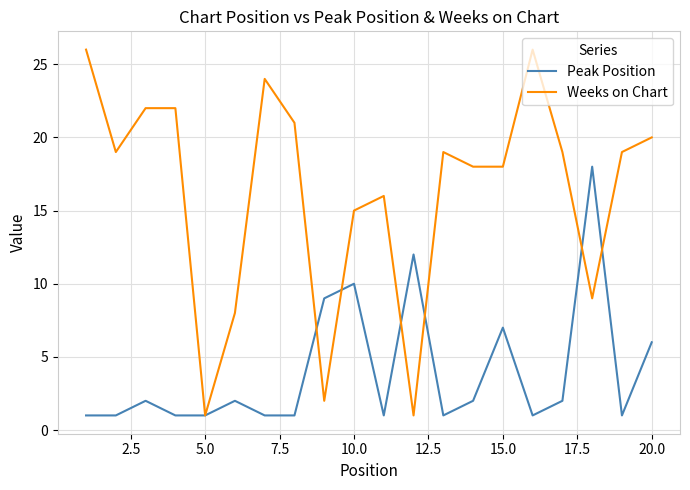

List the series in order of their peak value, highest first.

Weeks on Chart, Peak Position